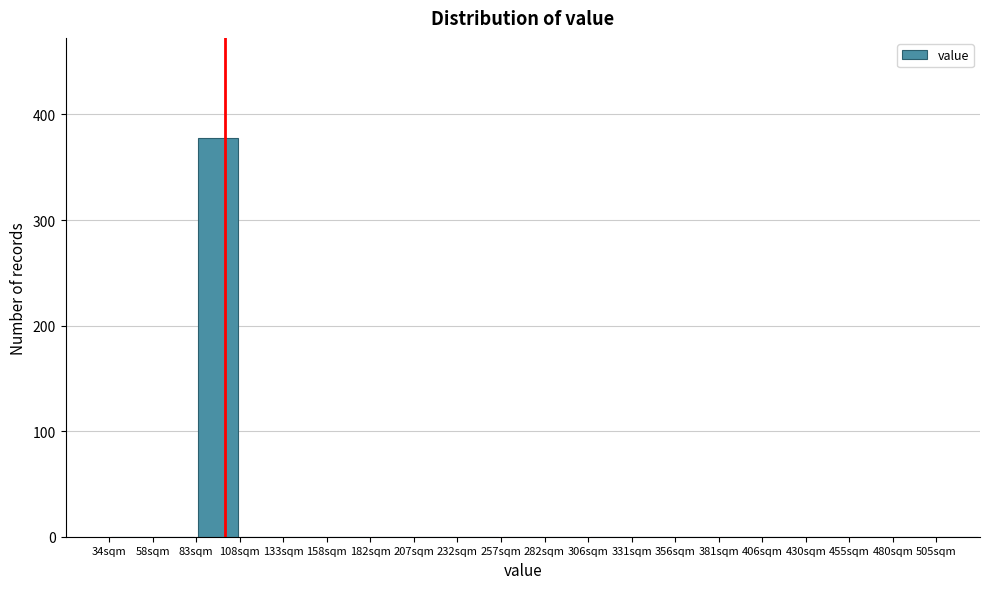

What is the height of the bar covering 85 to 110 on the x-axis? Neither the bar edges nor the heights are printed on the chart, so give them approximately, as read against the axes.

380